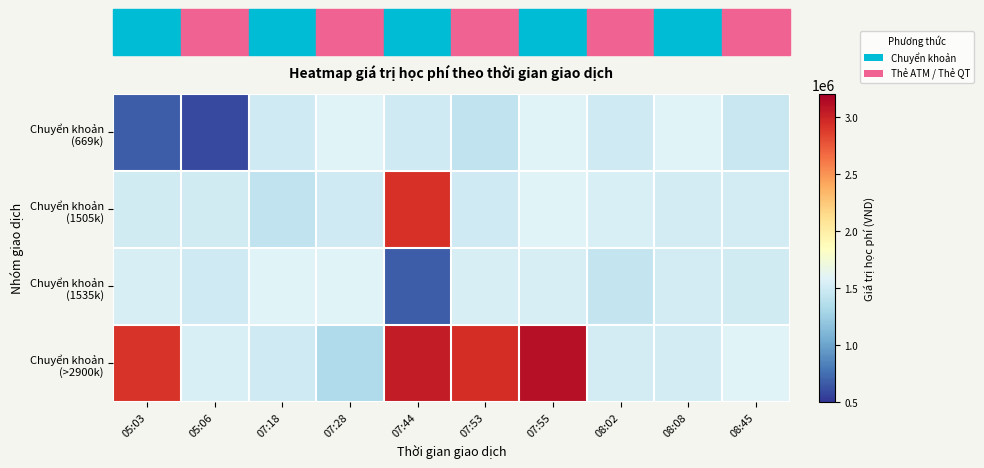

Which has a higher value, 07:18 or 07:55?

07:55